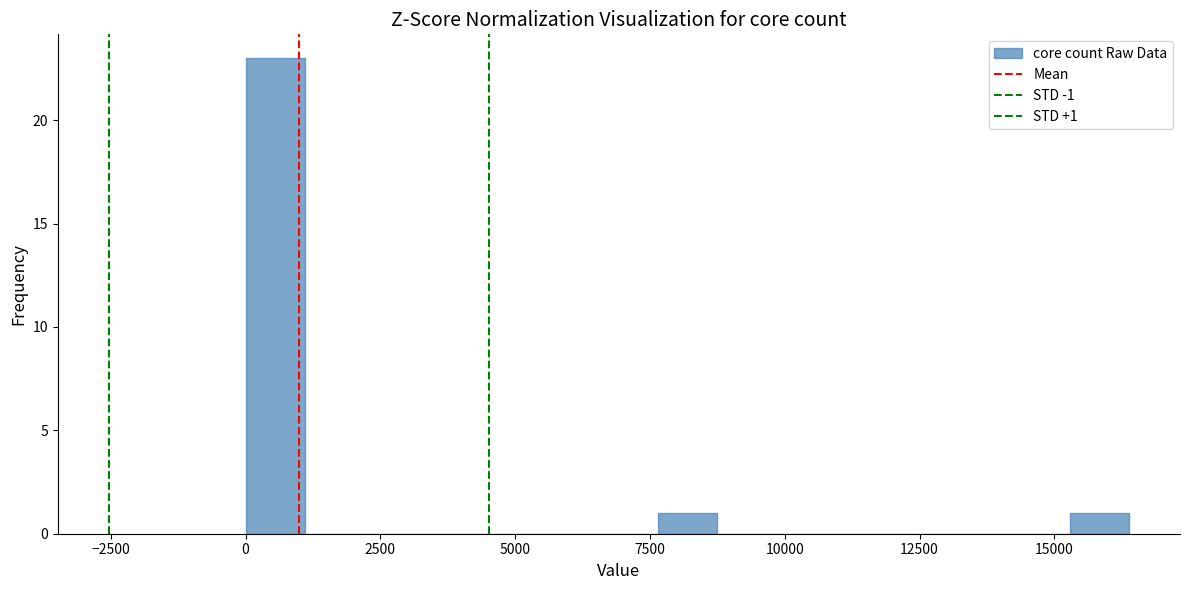

Around what value on the x-axis is the tallest bar? Give the approximate position of its centre, as read against the axis.

500